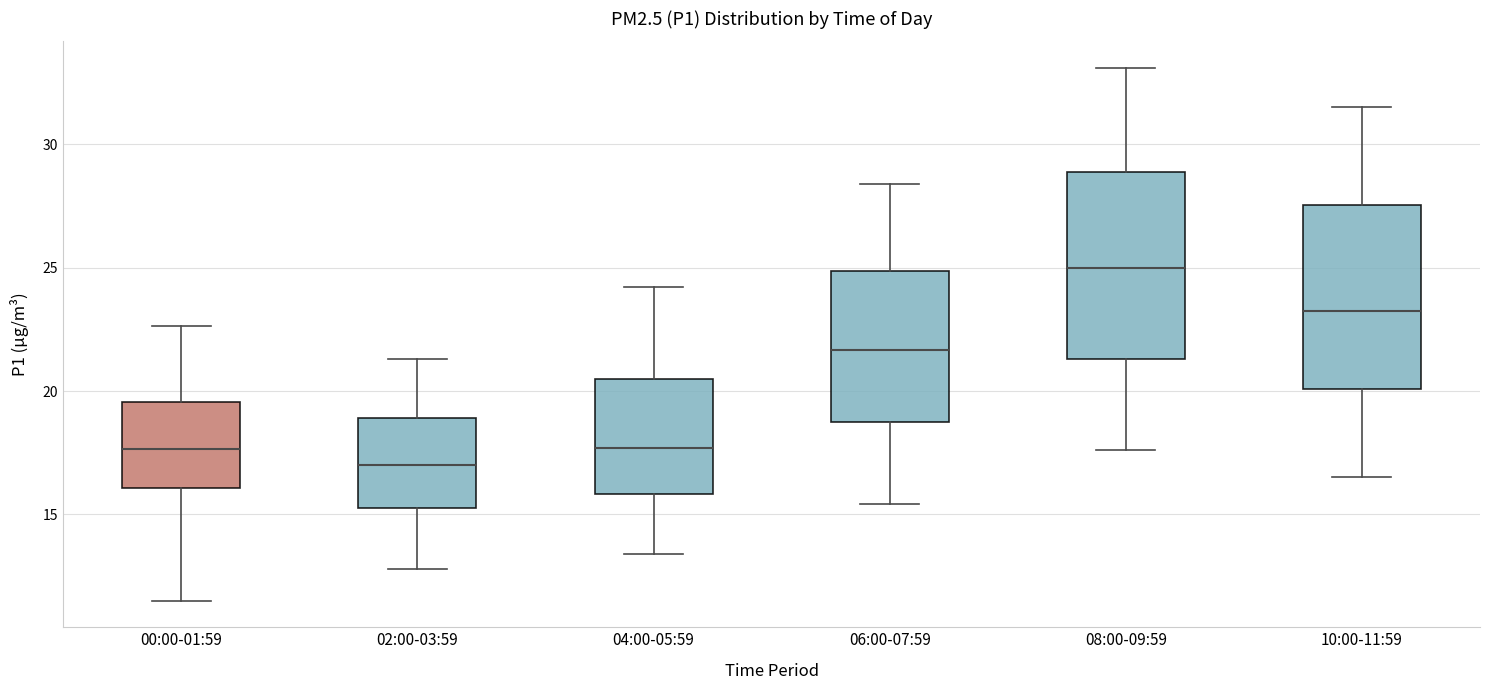

Which box's median line is the lowest?

02:00-03:59